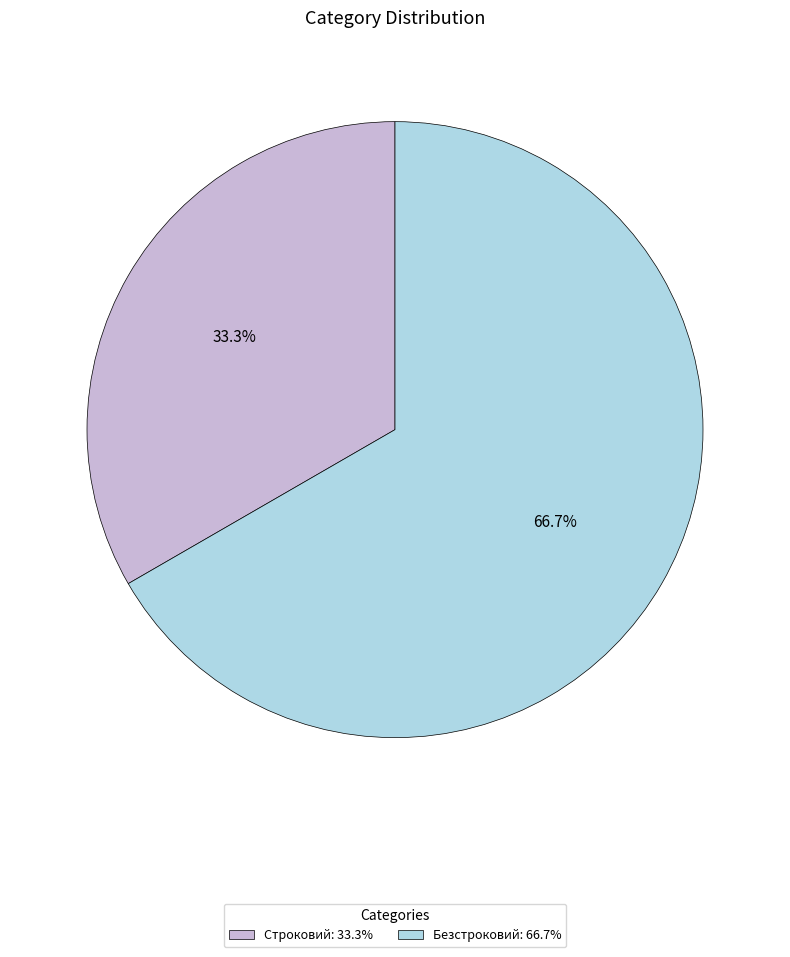

Between Безстроковий and Строковий, which is larger?

Безстроковий